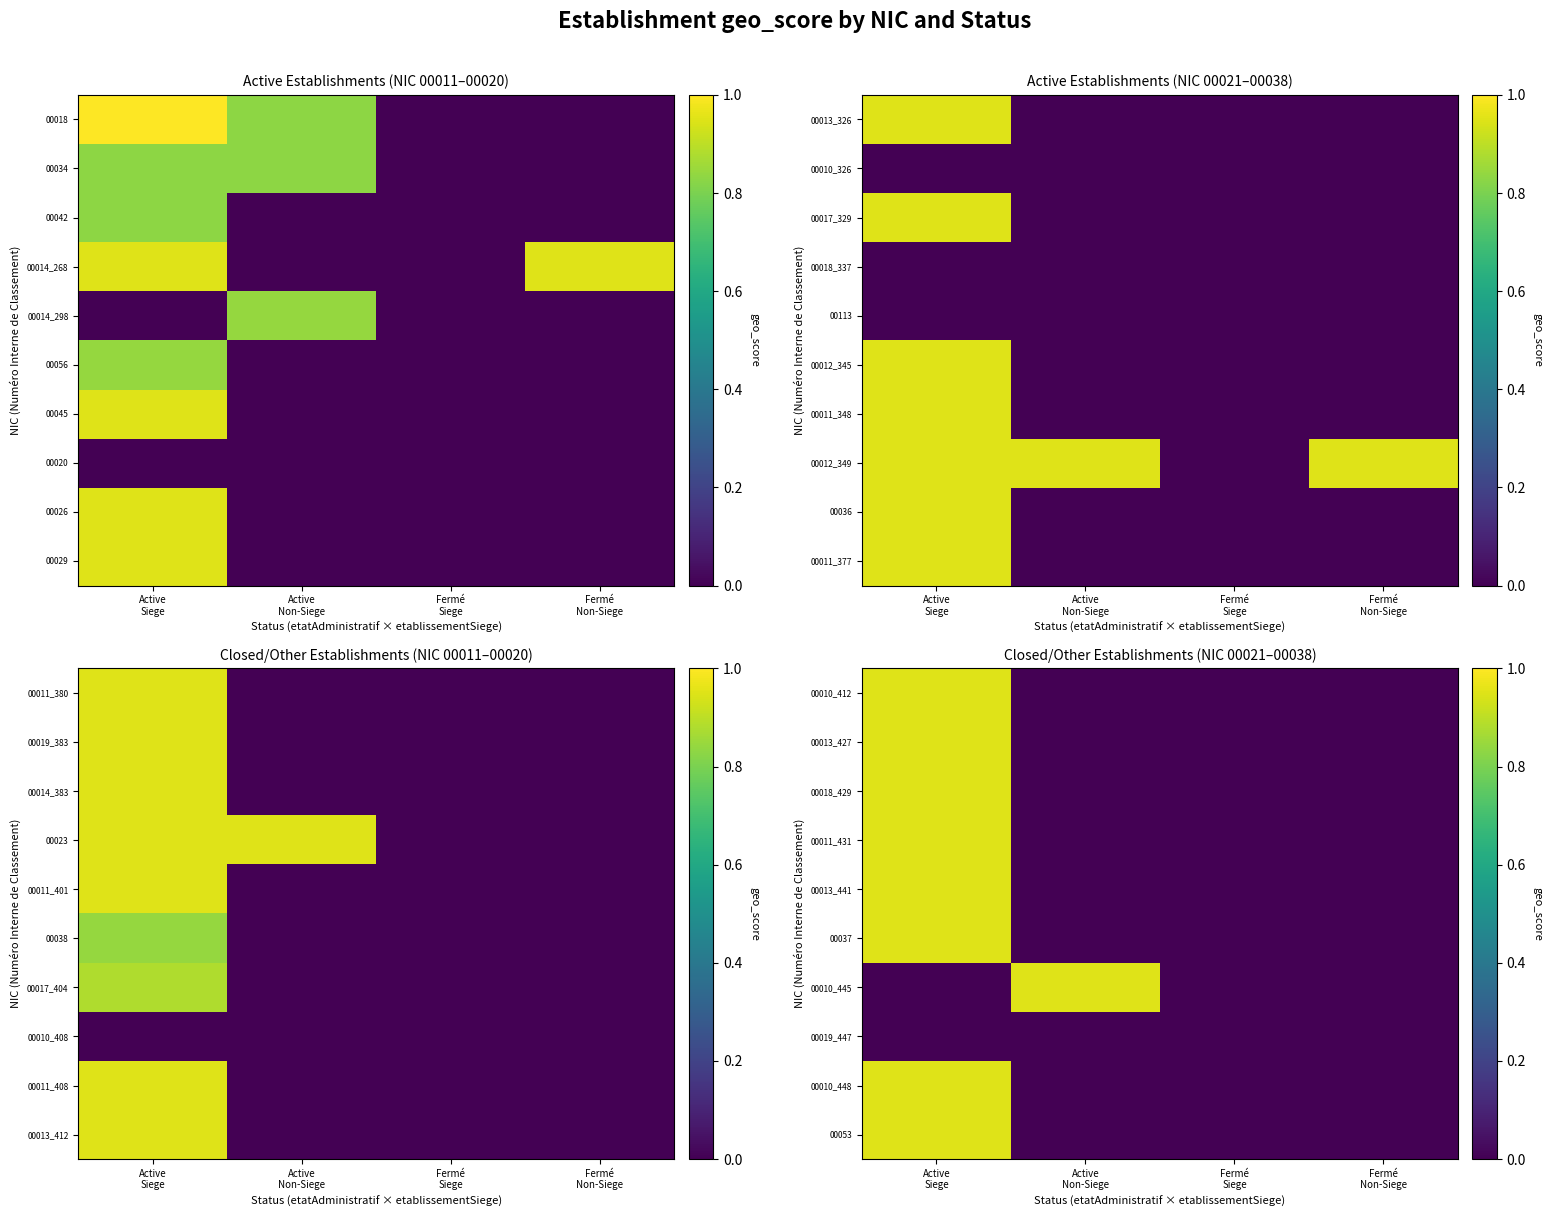

List the labels in order of 00018_429 value, smallest first.

Active Non-Siege, Fermé Siege, Fermé Non-Siege, Active Siege